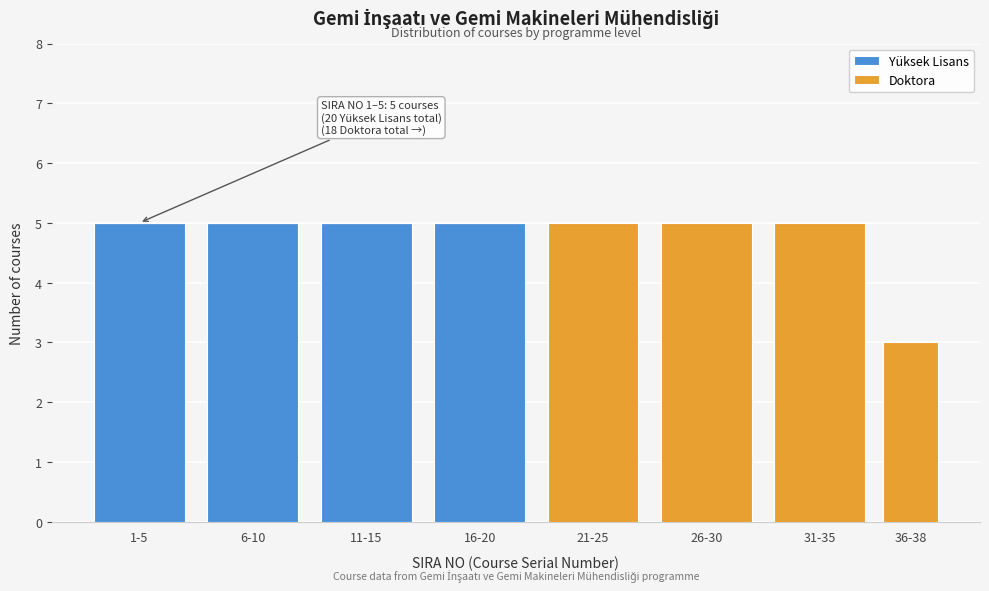

Reading right to left, what are the values for Yüksek Lisans?

36-38=0	31-35=0	26-30=0	21-25=0	16-20=5	11-15=5	6-10=5	1-5=5